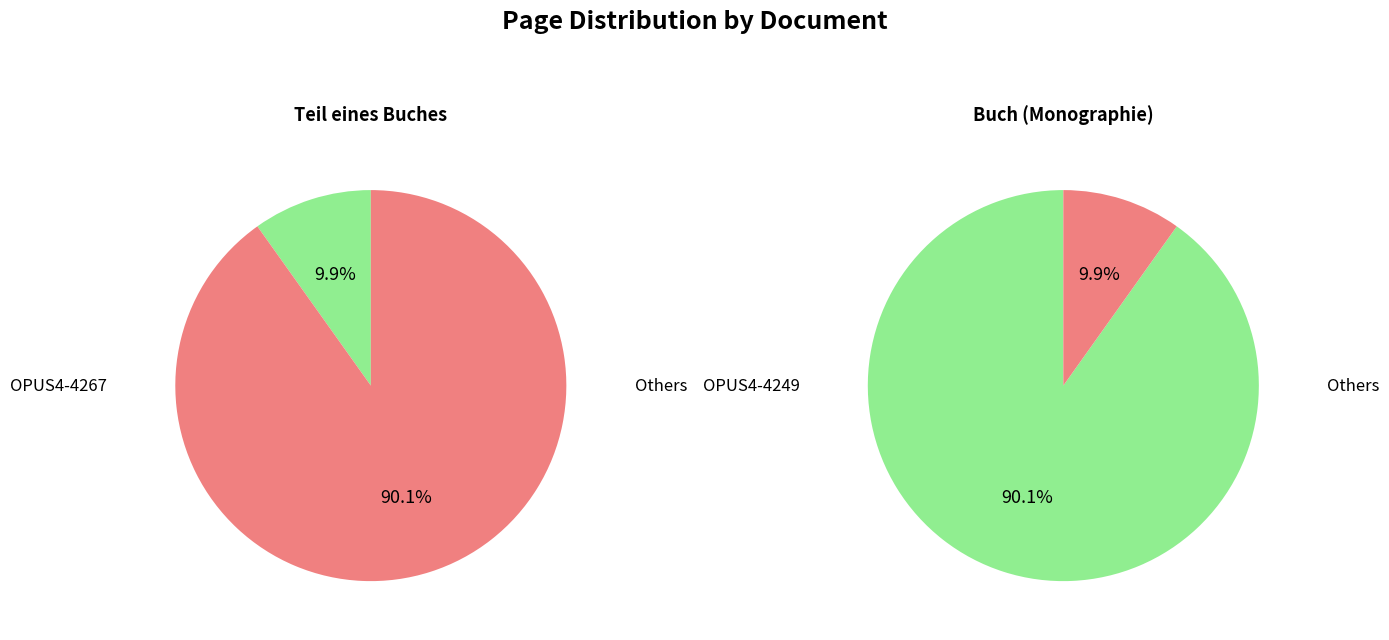

The OPUS4-4249 slice represents 90% of the pie. True or false?

True